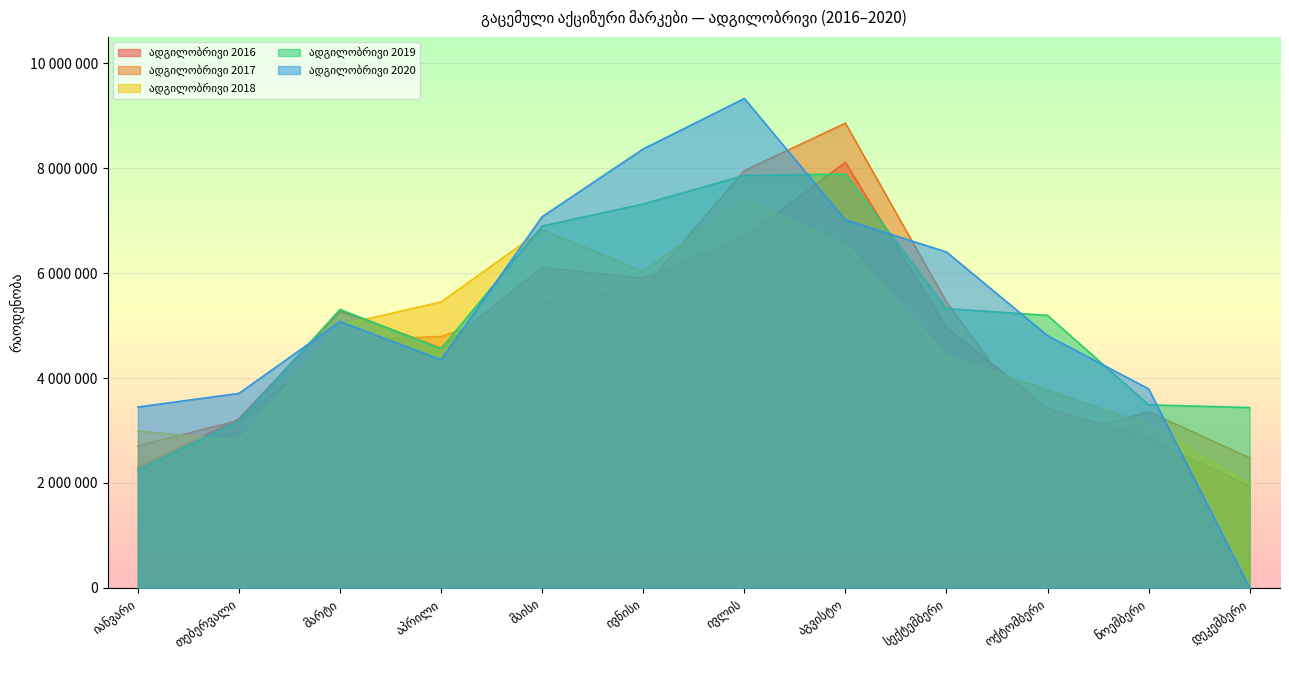

What is the average value of the ადგილობრივი 2020 series?

5279829